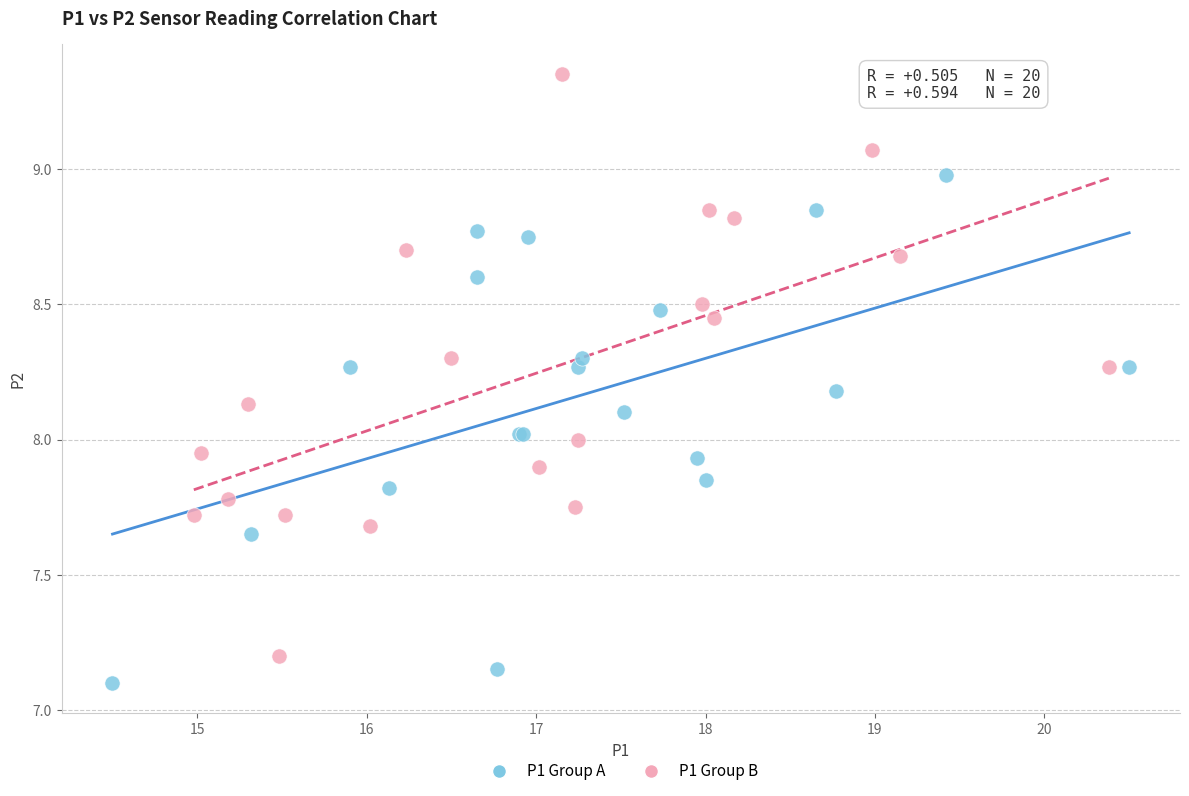

Which series reaches the maximum Y coordinate?

P1 Group B